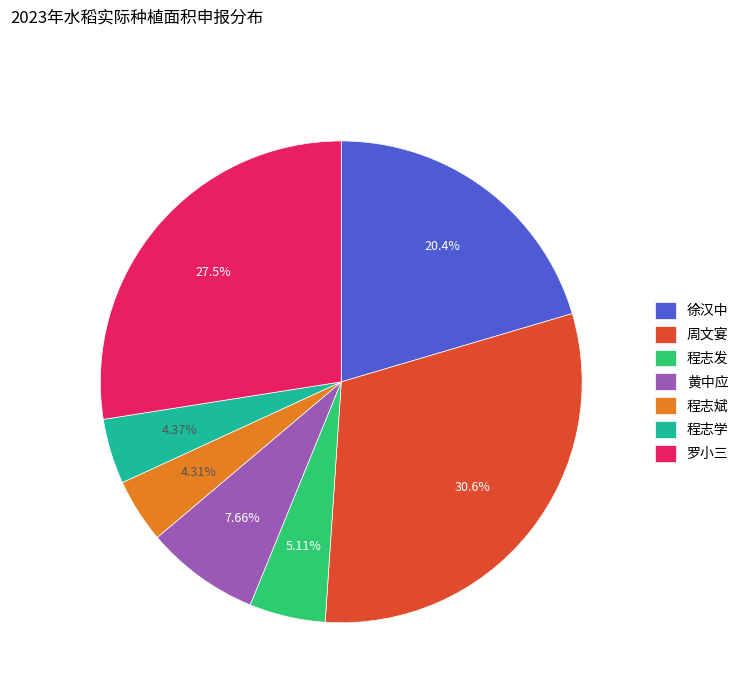

Combined, what portion of the pie is 周文宴 and 程志发?

35.7%